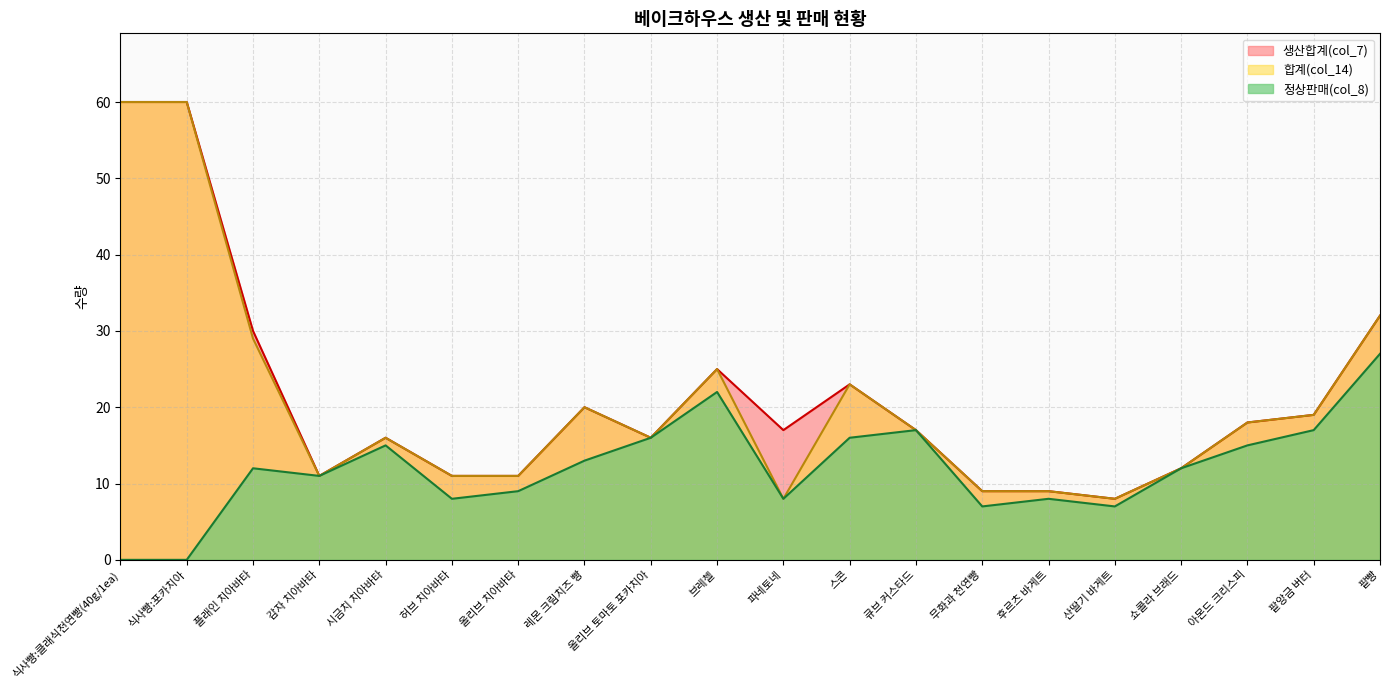

Reading left to right, transcribe all the data shown in this chart.

합계(col_14): 식사빵:클래식천연빵(40g/1ea)=60	식사빵:포카치아=60	플래인 치아바타=29	감자 치아바타=11	시금치 치아바타=16	허브 치아바타=11	올리브 치아바타=11	레몬 크림치즈 빵=20	올리브 토마토 포카치아=16	브레첼=25	파네토네=8	스콘=23	큐브 커스타드=17	무화과 천연빵=9	후르츠 바게트=9	산딸기 바게트=8	쇼콜라 브래드=12	아몬드 크리스피=18	팥앙금 버터=19	팥빵=32
생산합계(col_7): 식사빵:클래식천연빵(40g/1ea)=60	식사빵:포카치아=60	플래인 치아바타=30	감자 치아바타=11	시금치 치아바타=16	허브 치아바타=11	올리브 치아바타=11	레몬 크림치즈 빵=20	올리브 토마토 포카치아=16	브레첼=25	파네토네=17	스콘=23	큐브 커스타드=17	무화과 천연빵=9	후르츠 바게트=9	산딸기 바게트=8	쇼콜라 브래드=12	아몬드 크리스피=18	팥앙금 버터=19	팥빵=32
정상판매(col_8): 식사빵:클래식천연빵(40g/1ea)=0	식사빵:포카치아=0	플래인 치아바타=12	감자 치아바타=11	시금치 치아바타=15	허브 치아바타=8	올리브 치아바타=9	레몬 크림치즈 빵=13	올리브 토마토 포카치아=16	브레첼=22	파네토네=8	스콘=16	큐브 커스타드=17	무화과 천연빵=7	후르츠 바게트=8	산딸기 바게트=7	쇼콜라 브래드=12	아몬드 크리스피=15	팥앙금 버터=17	팥빵=27